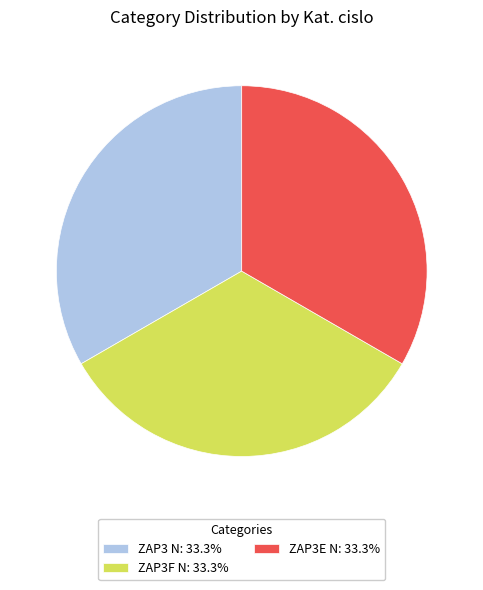

Do ZAP3 N: 33.3% and ZAP3E N: 33.3% together represent more than half of the pie?

Yes